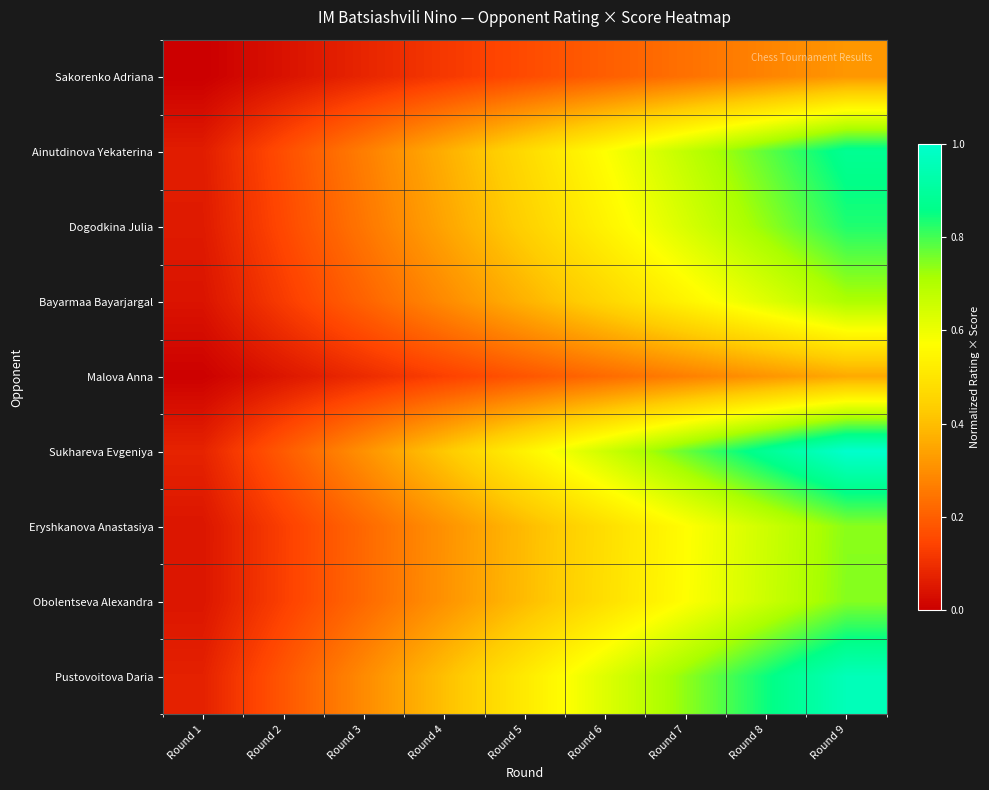

At how many categories does at least one series exceed 0?

9